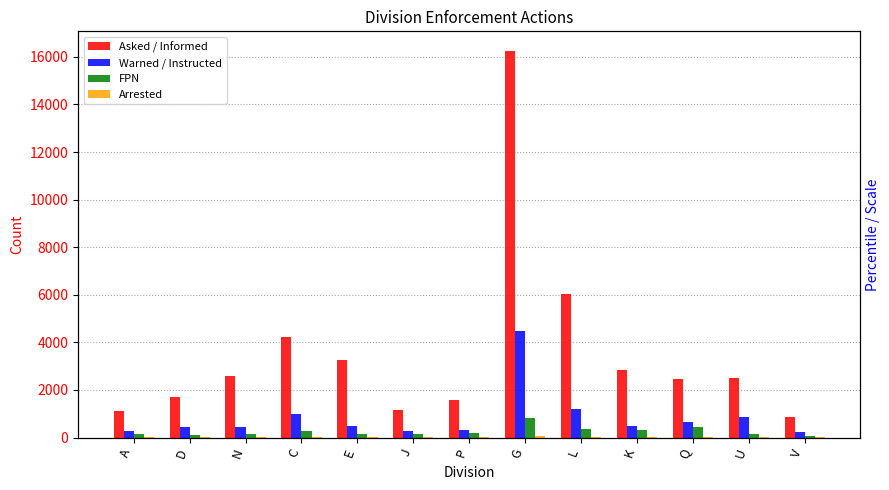

Between D and C, which is larger?

C